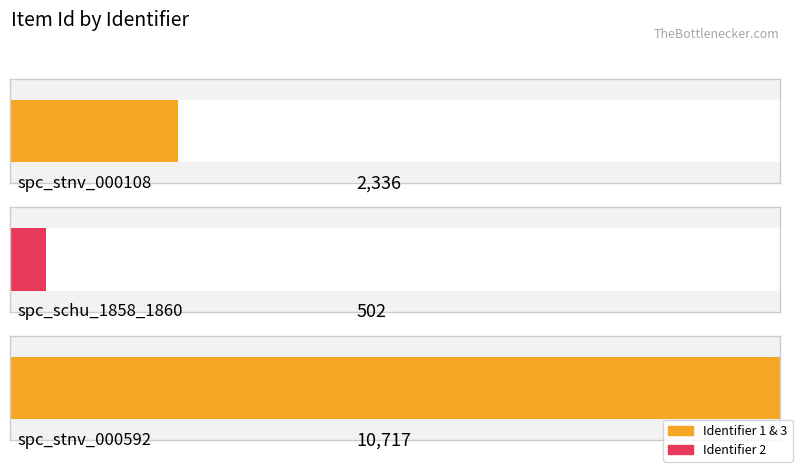

Between spc_stnv_000592 and spc_stnv_000108, which is larger?

spc_stnv_000592